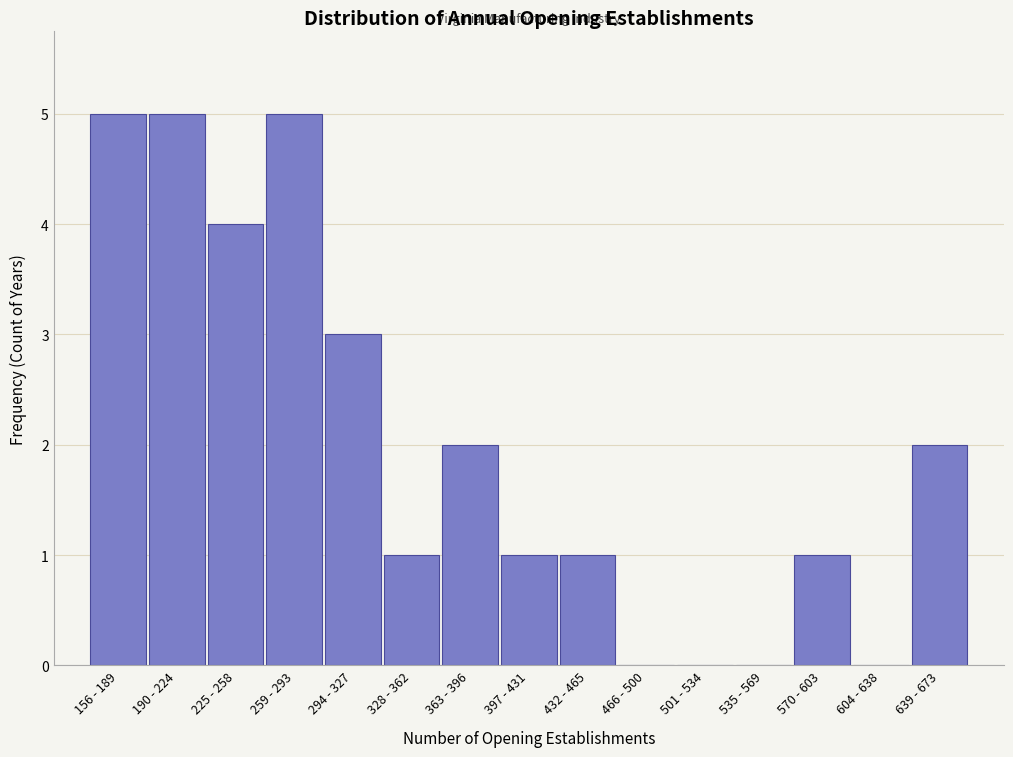

Reading left to right, what are all the values shown in this chart?

156 - 189=5	190 - 224=5	225 - 258=4	259 - 293=5	294 - 327=3	328 - 362=1	363 - 396=2	397 - 431=1	432 - 465=1	466 - 500=0	501 - 534=0	535 - 569=0	570 - 603=1	604 - 638=0	639 - 673=2